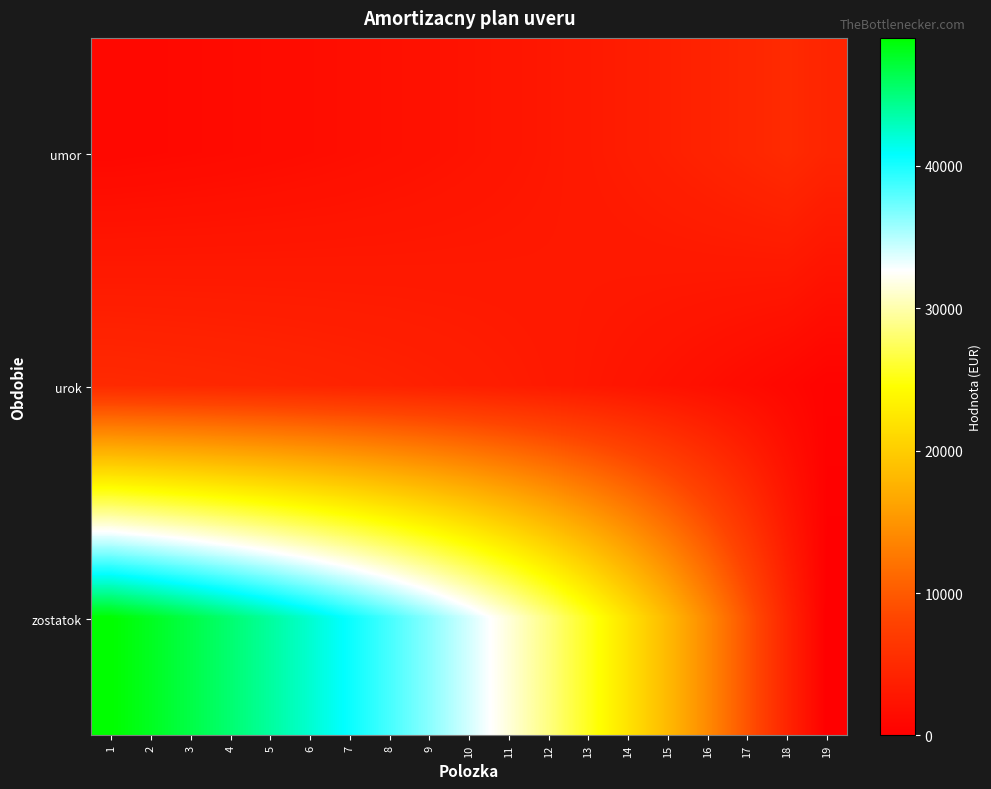

Reading left to right, transcribe all the data shown in this chart.

umor: 1=1000.0	2=1100.0	3=1210.0	4=1331.0	5=1464.1	6=1610.5	7=1771.6	8=1948.7	9=2143.6	10=2357.9	11=2593.7	12=2853.1	13=3138.4	14=3452.3	15=3797.5	16=4177.2	17=4595.0	18=5054.5	19=4400.8
urok: 1=5000.0	2=4900.0	3=4790.0	4=4669.0	5=4535.9	6=4389.5	7=4228.4	8=4051.3	9=3856.4	10=3642.1	11=3406.3	12=3146.9	13=2861.6	14=2547.7	15=2202.5	16=1822.8	17=1405.0	18=945.5	19=440.1
zostatok: 1=49000.0	2=47900.0	3=46690.0	4=45359.0	5=43894.9	6=42284.4	7=40512.8	8=38564.1	9=36420.5	10=34062.6	11=31468.8	12=28615.7	13=25477.3	14=22025.0	15=18227.5	16=14050.3	17=9455.3	18=4400.8	19=0.0